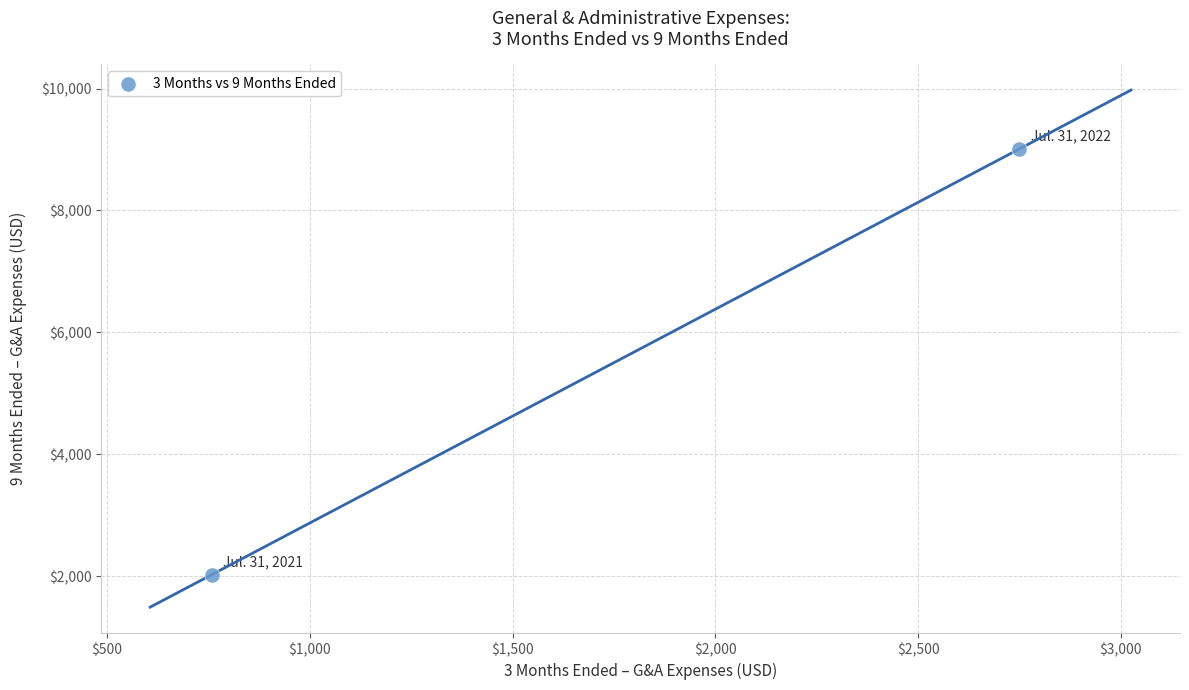

What is the range of Y values (max minus min)?

6982